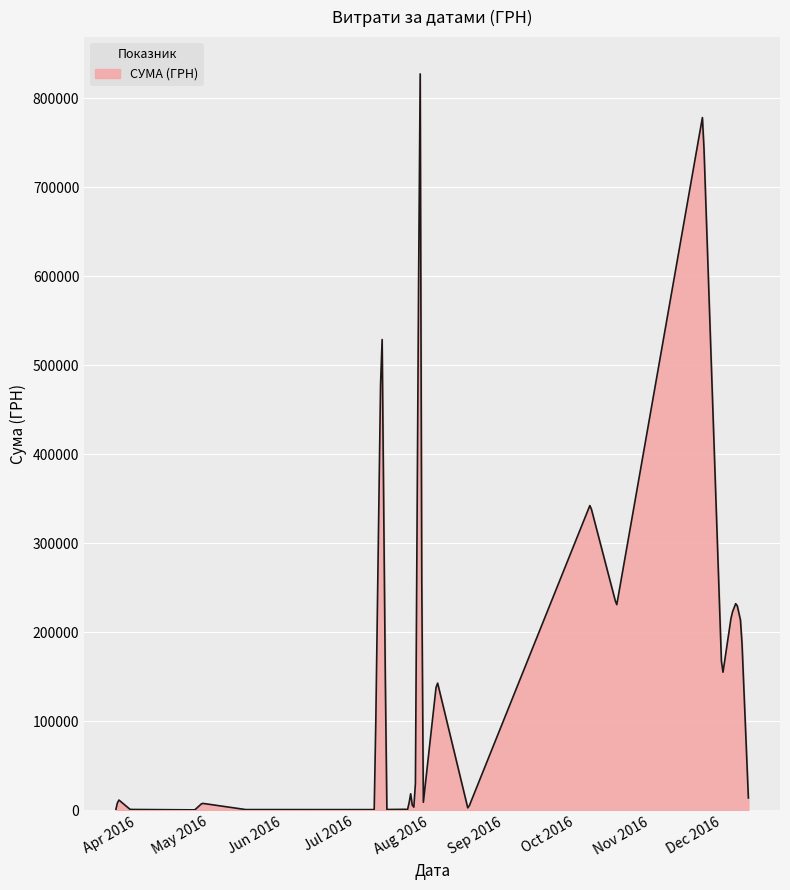

What is the maximum value shown in the chart?

827062.1